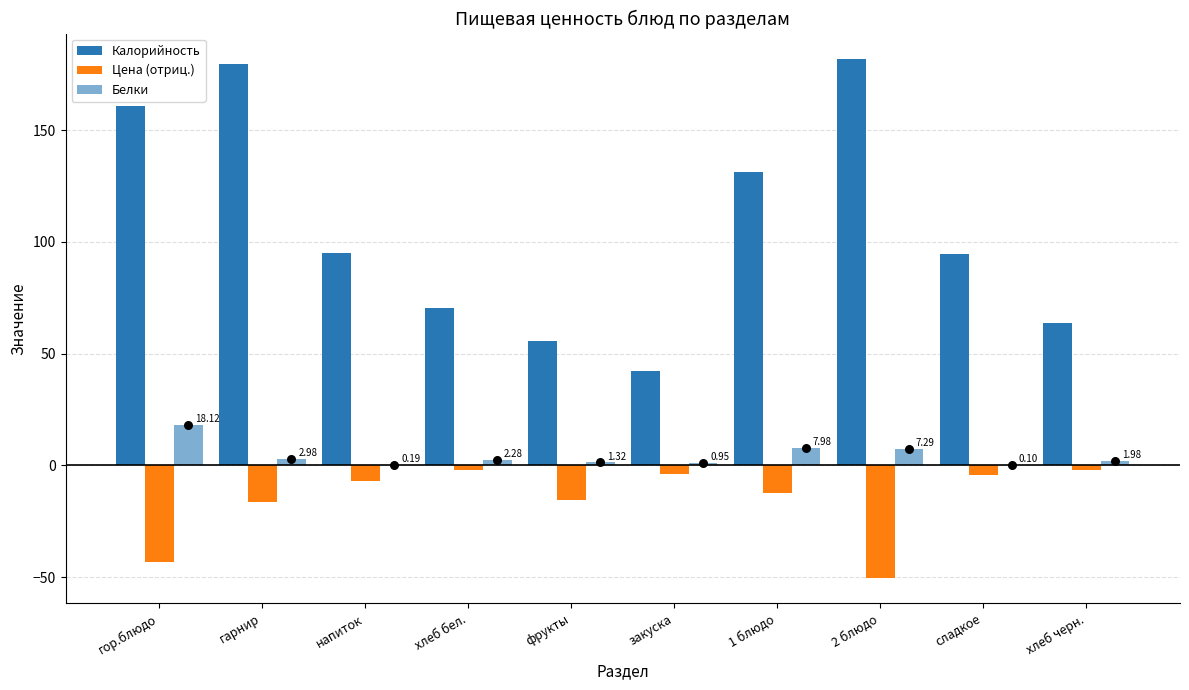

At how many categories does at least one series exceed 126?

4